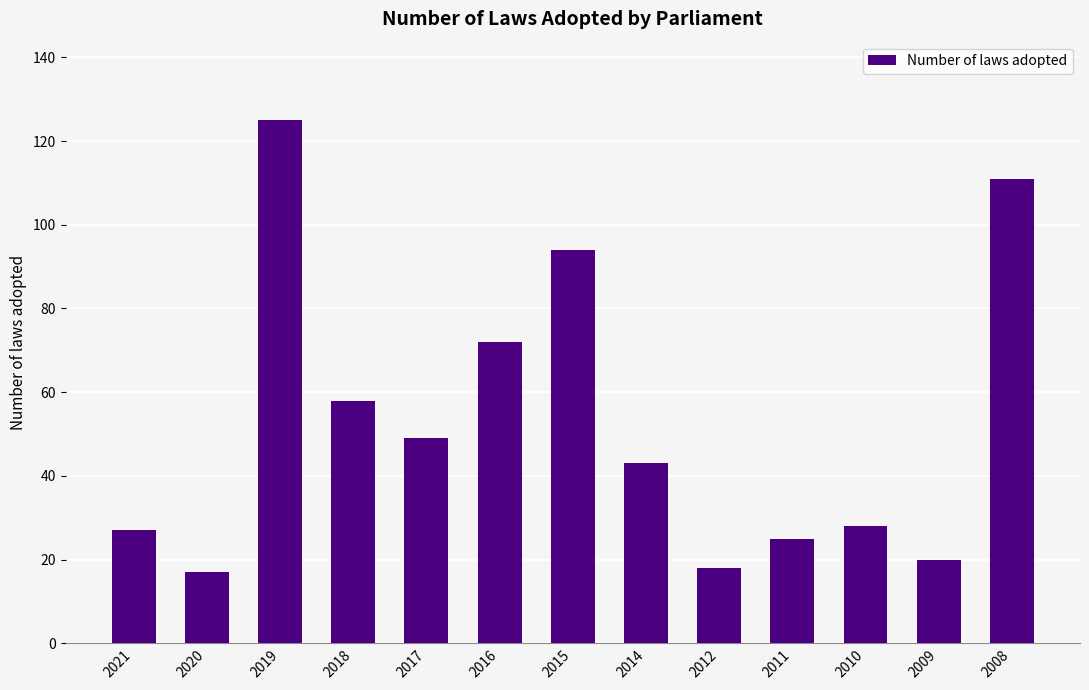

Where is the data nearest to the value 71?

2016